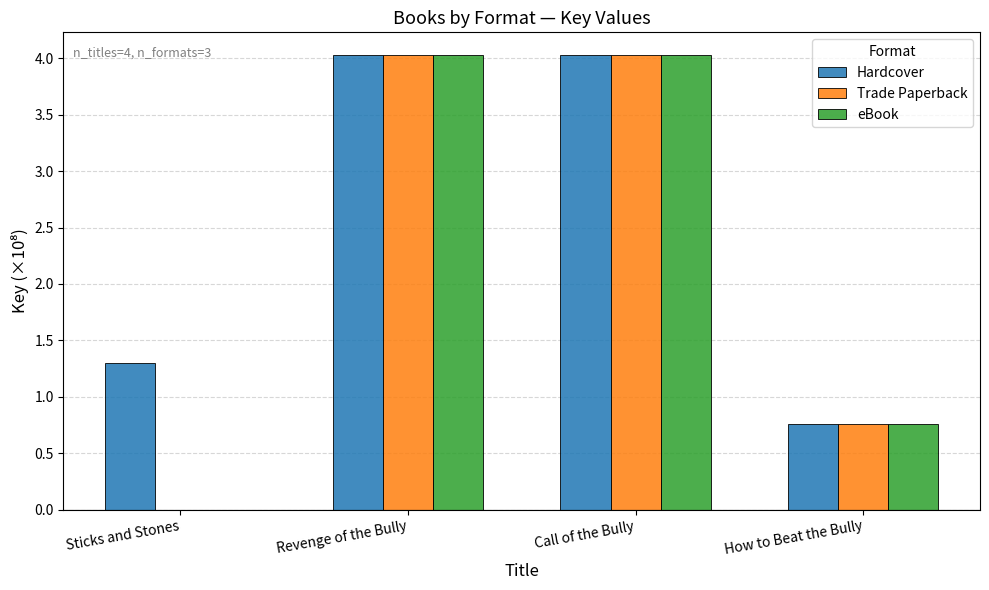

The Hardcover series shows 1.2 at How to Beat the Bully. True or false?

False